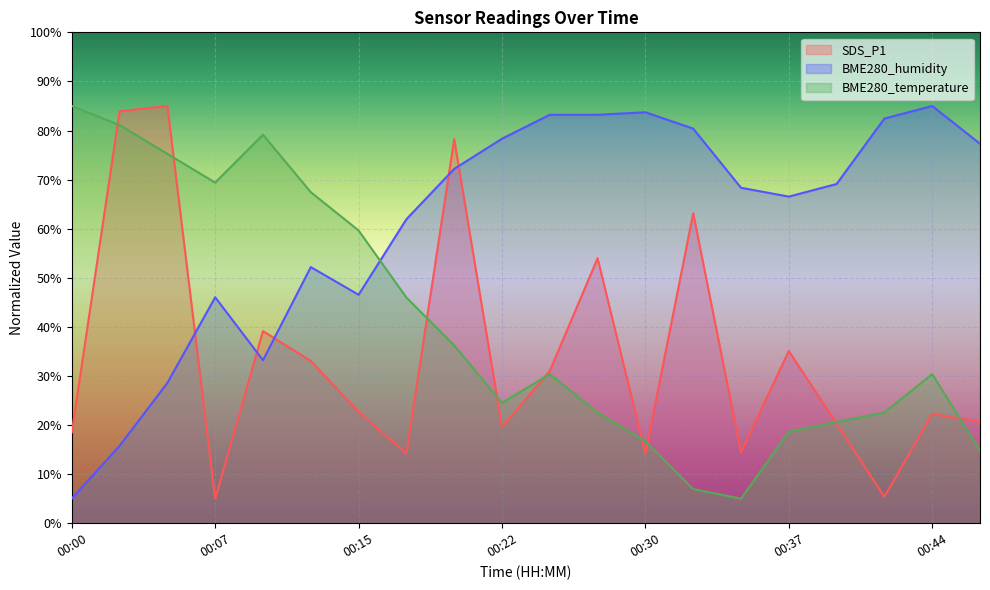

What are all the series names shown in the legend?

SDS_P1, BME280_humidity, BME280_temperature